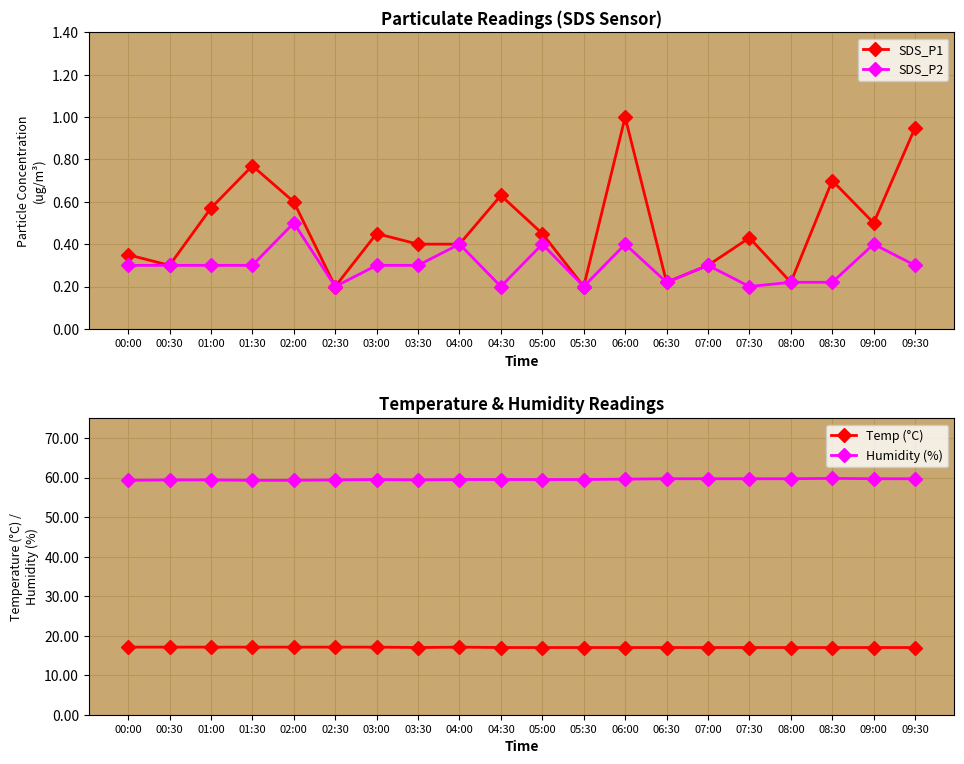

What are all the series names shown in the legend?

SDS_P1, SDS_P2, Temp (°C), Humidity (%)